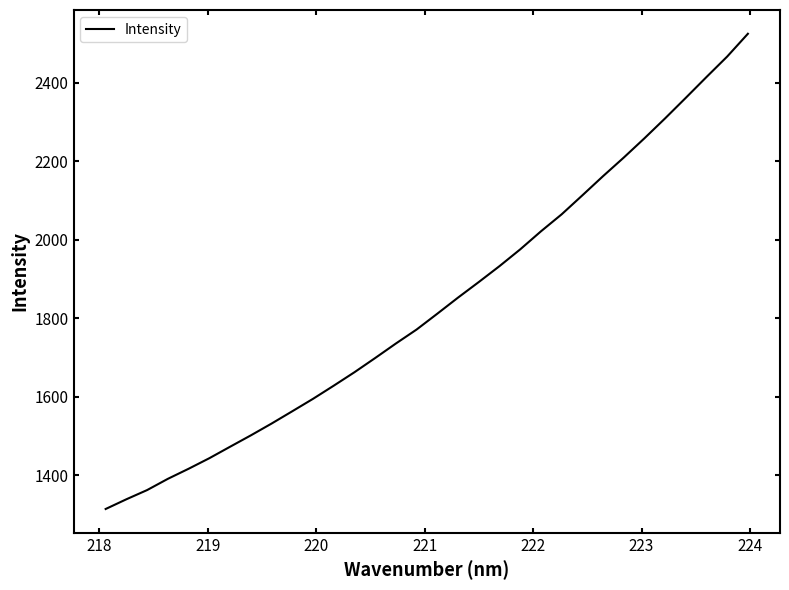

What is the difference between the maximum and minimum values?

1210.7